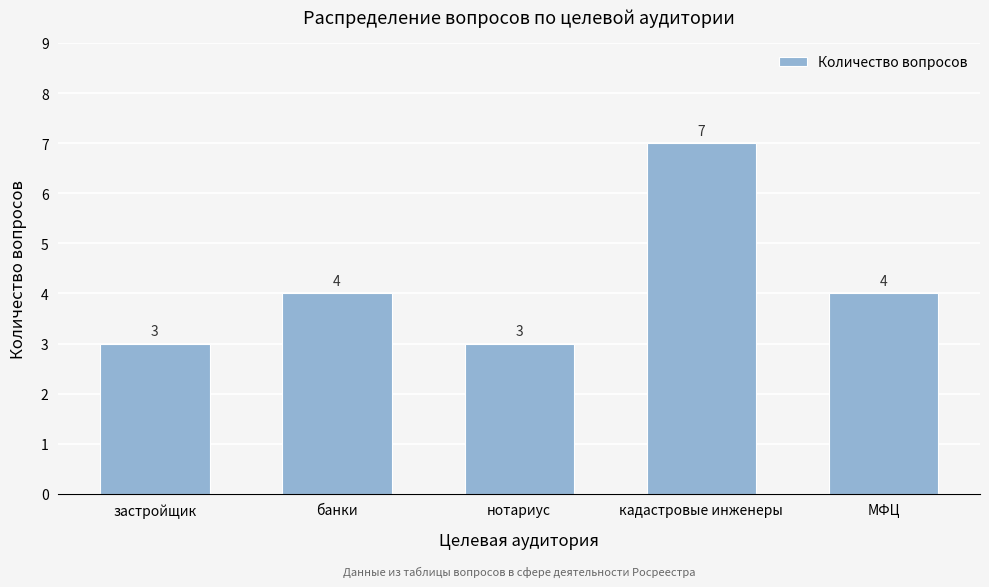

Reading right to left, list all the values displayed in this chart.

МФЦ=4	кадастровые инженеры=7	нотариус=3	банки=4	застройщик=3